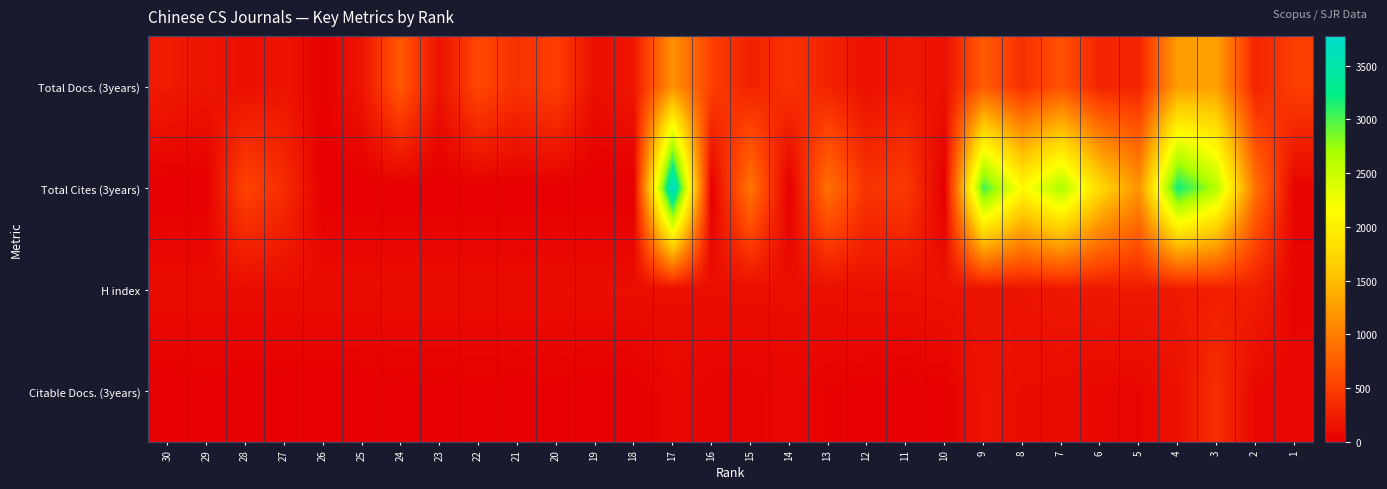

Which series has the largest range (max minus min)?

Total Cites (3years)